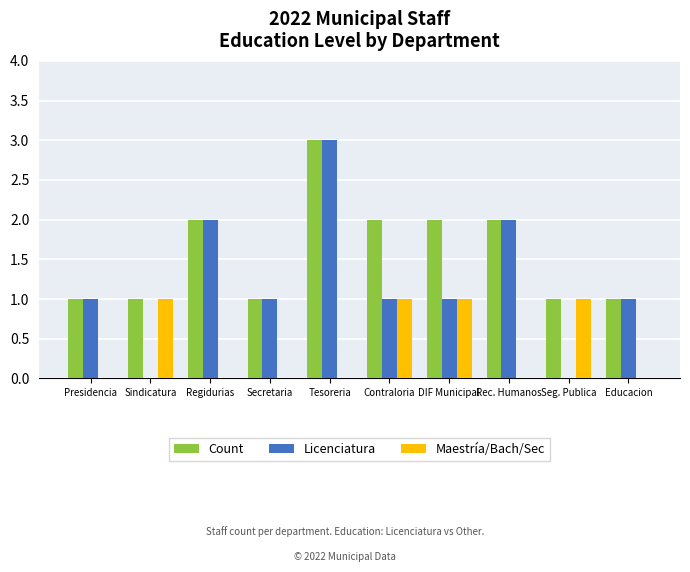

Which series has the largest total across all categories?

Count